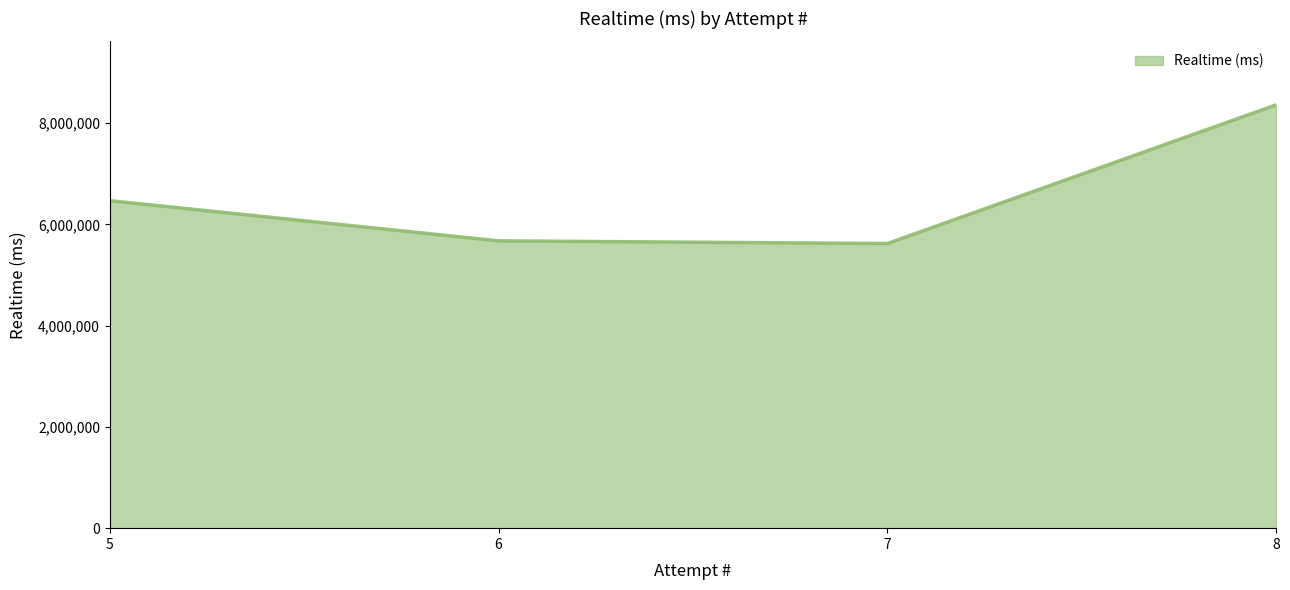

Between 7 and 5, which is larger?

5